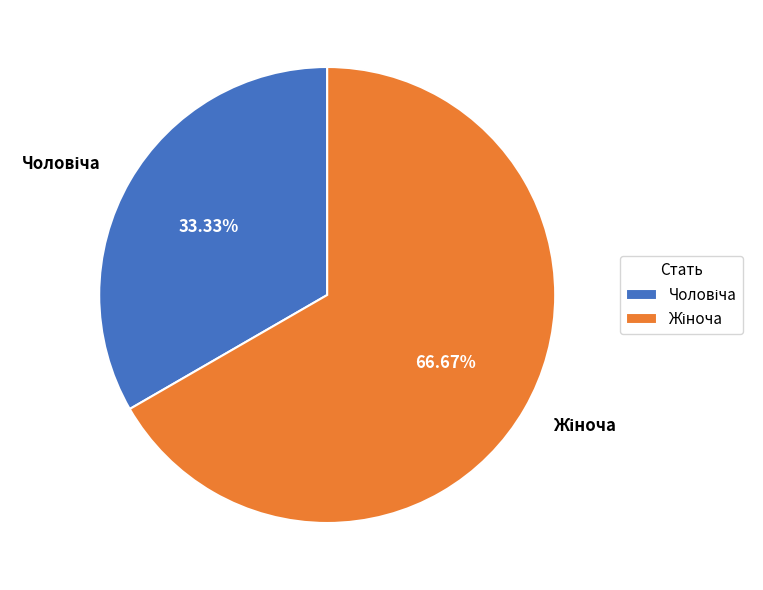

Is it true that Жіноча is 80% of the pie?

False